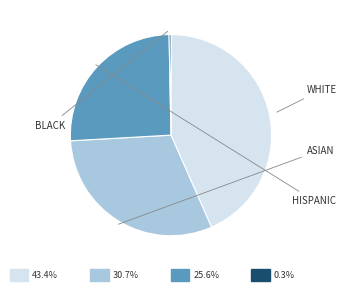

Is there any slice that represents more than half of the pie?

No